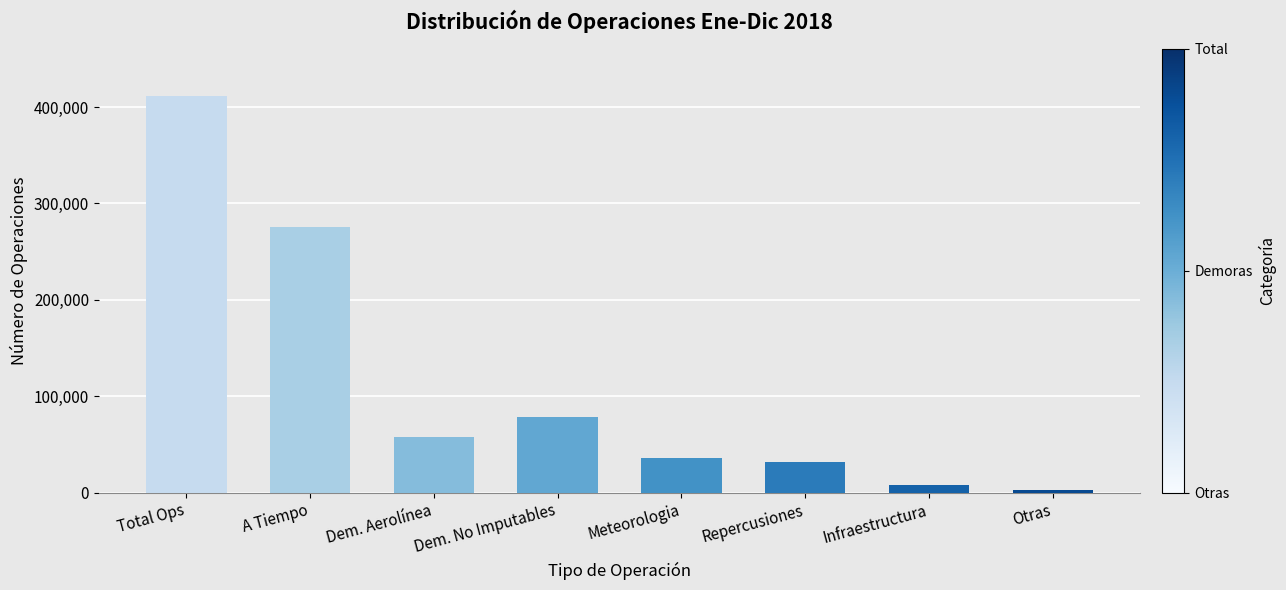

Does the chart contain stacked bars?

No